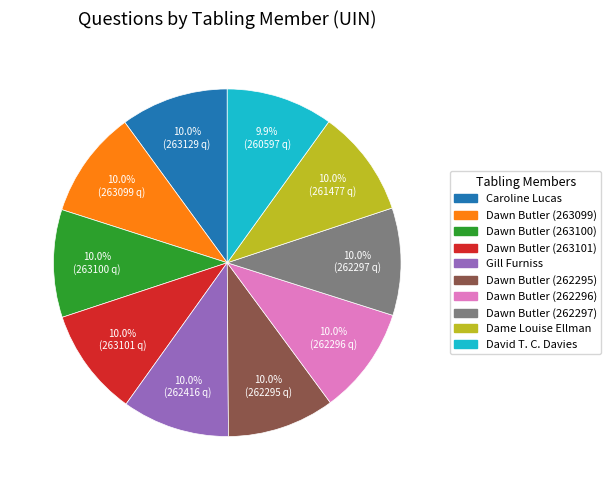

True or false: David T. C. Davies accounts for 10% of the total.

True